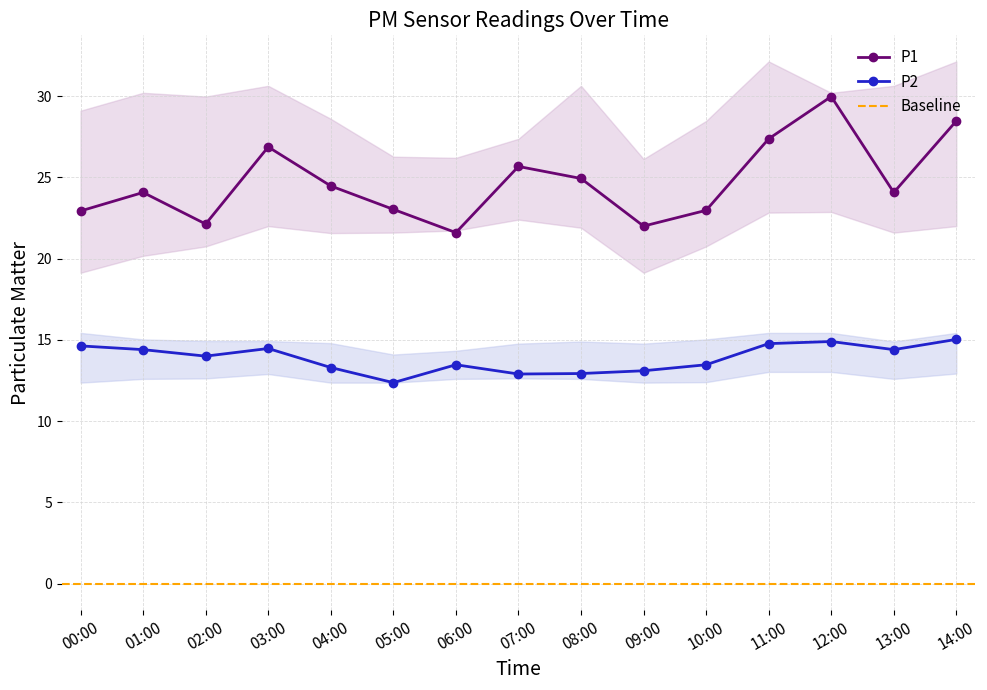

Reading left to right, transcribe all the data shown in this chart.

P1: 22.9	24.1	22.1	26.9	24.5	23.0	21.6	25.7	24.9	22.0	23.0	27.4	30.0	24.1	28.5
P2: 14.6	14.4	14.0	14.5	13.3	12.4	13.5	12.9	12.9	13.1	13.5	14.8	14.9	14.4	15.0